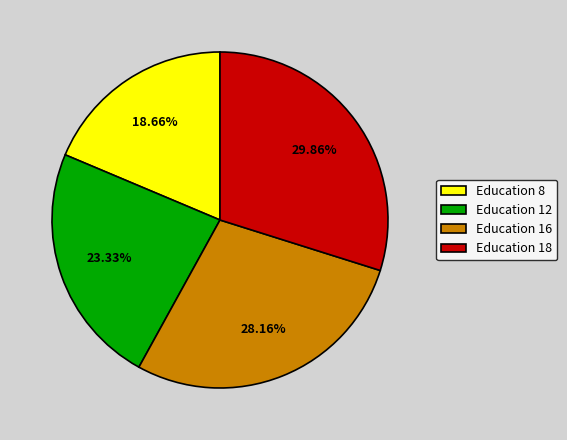

Rank the categories by value from highest to lowest.

Education 18, Education 16, Education 12, Education 8